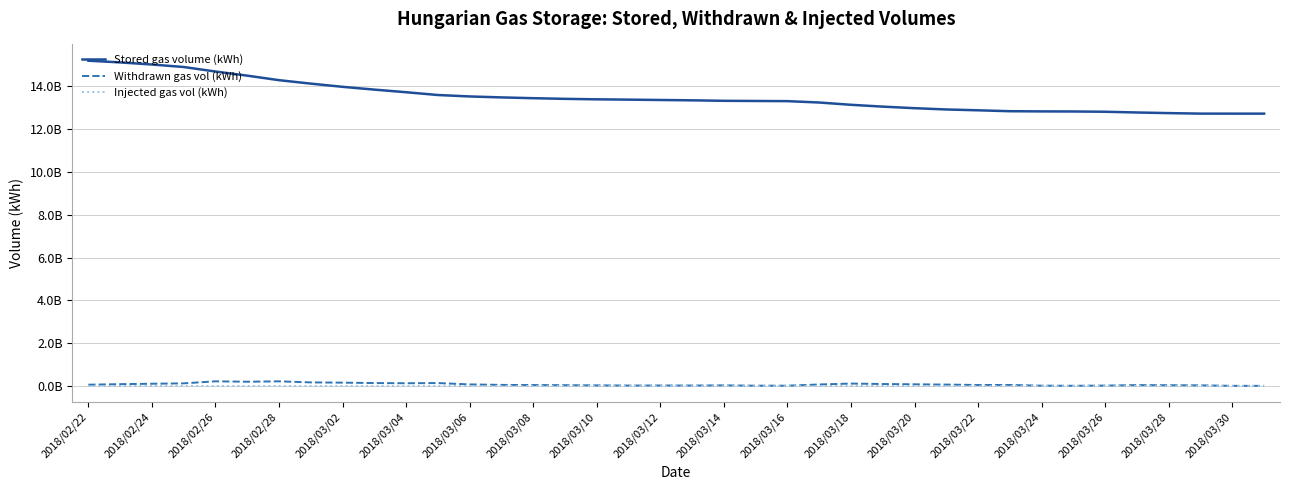

Reading right to left, transcribe all the data shown in this chart.

Stored gas volume (kWh): 12729275393	12729275393	12729770881	12753702621	12782732316	12817194340	12829853892	12833937692	12842519661	12884938701	12924194869	12983769938	13056597650	13142424238	13249322786	13313398447	13321214311	13329257807	13351442692	13367467740	13383760480	13398351232	13420486108	13451028797	13488202385	13532486034	13599946401	13730225695	13852284143	13982944616	14132294744	14294033777	14505281651	14698259245	14909605687	15026306341	15125203784	15204504694
Withdrawn gas vol (kWh): 0	495488	23931740	29029695	34462024	12659552	4083800	8581969	42419040	39256168	59575069	72827712	85826588	106898548	64075661	7815864	8043496	22184885	16025048	16292740	14590752	22134876	30542689	37173588	44283649	67460367	130279294	122058448	130660473	149350128	161739033	211247874	192977594	211346442	116700654	98897443	79300910	53602596
Injected gas vol (kWh): 0	0	0	0	0	0	0	0	0	0	0	0	0	0	0	0	0	0	0	0	0	0	0	0	0	0	0	0	0	0	0	0	0	0	0	0	0	0